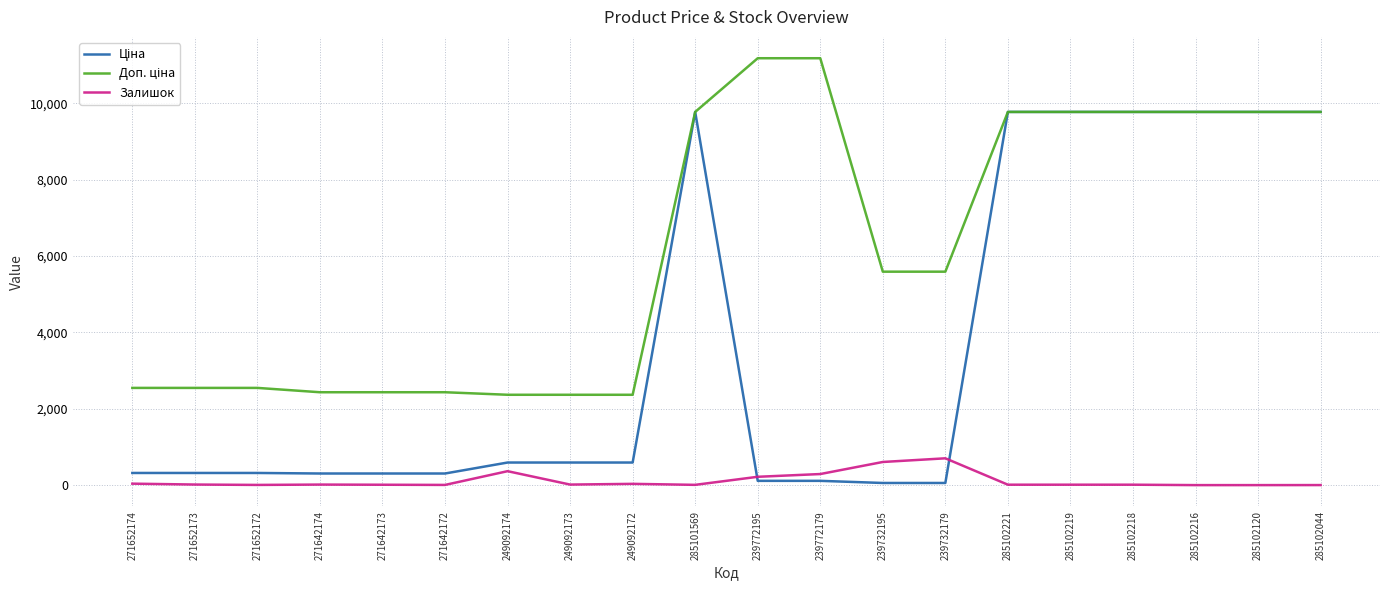

What is the total value across all series at 285102120?

19551.0